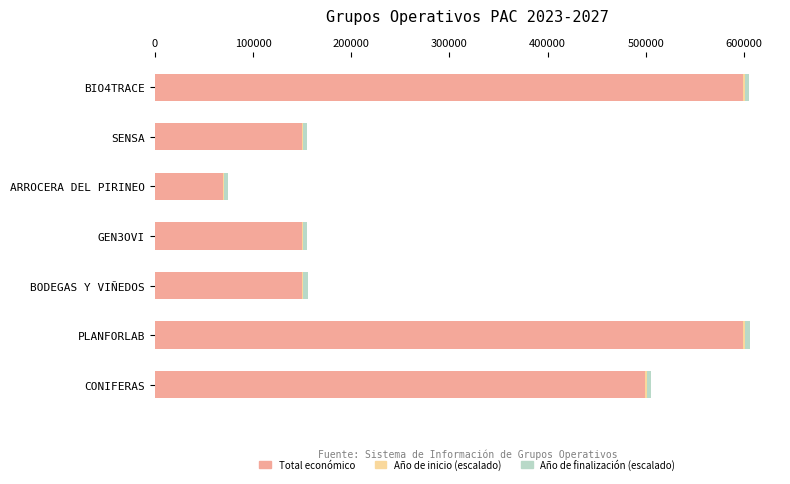

What is the sum of all Total económico values?

2217455